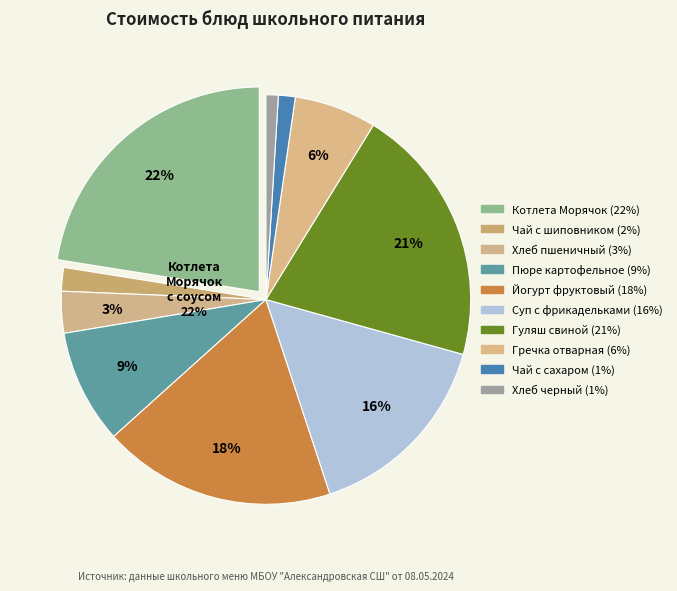

To the nearest percent, what percentage of the pie is Чай с шиповником?

2%